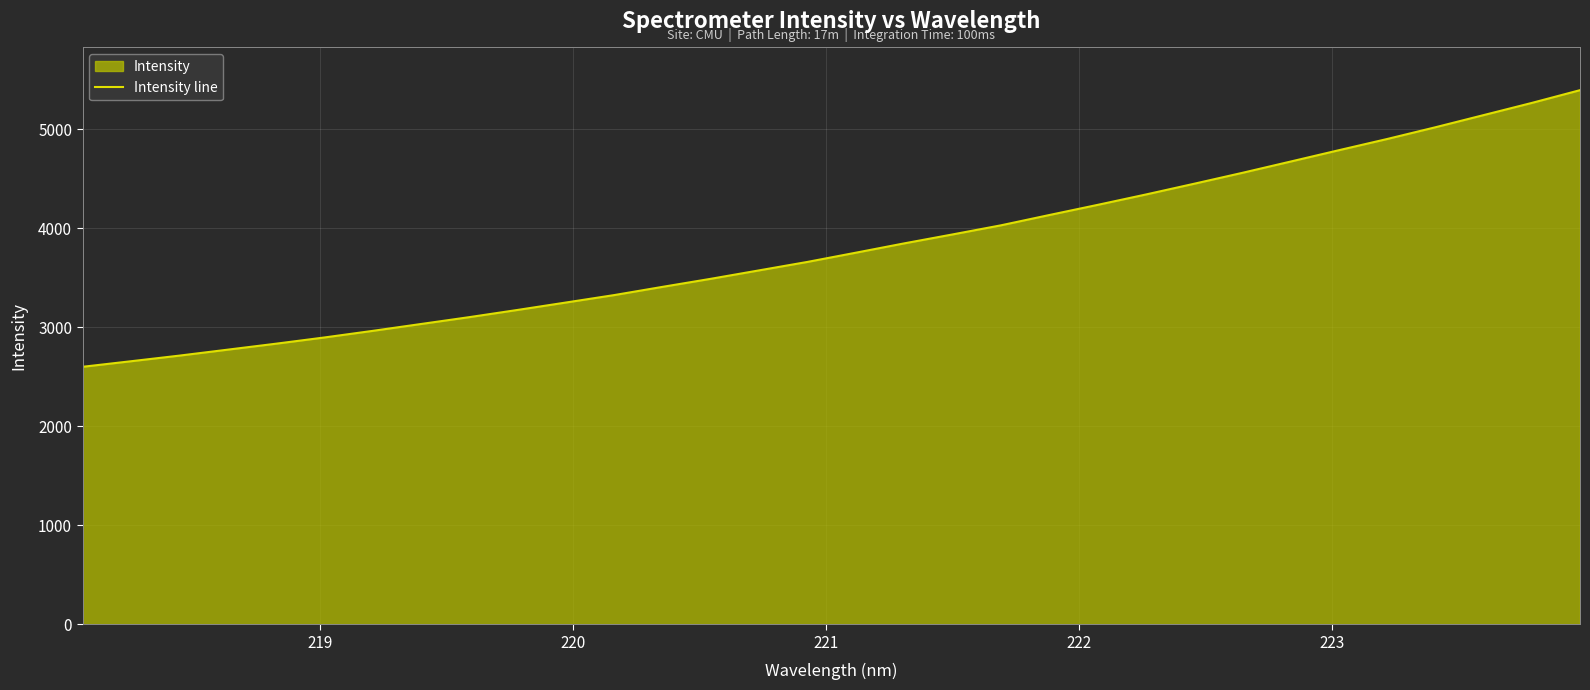

What is the difference between the maximum and minimum values?

2793.6